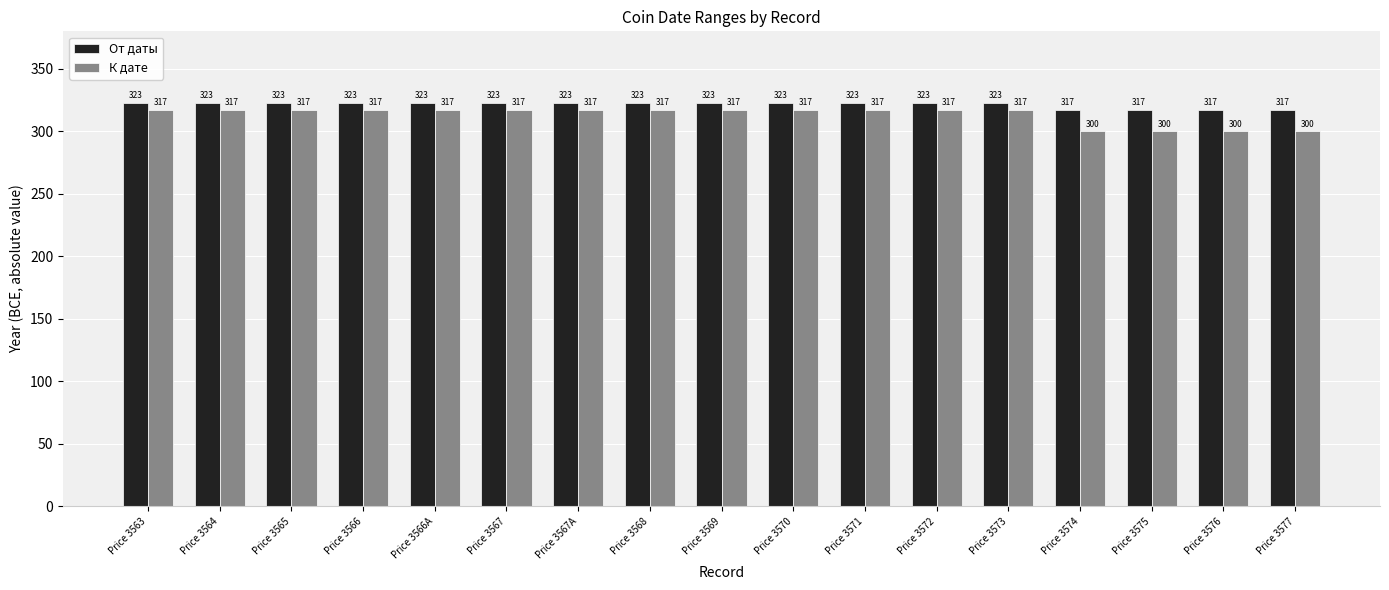

What is the total value across all series at Price 3574?

617